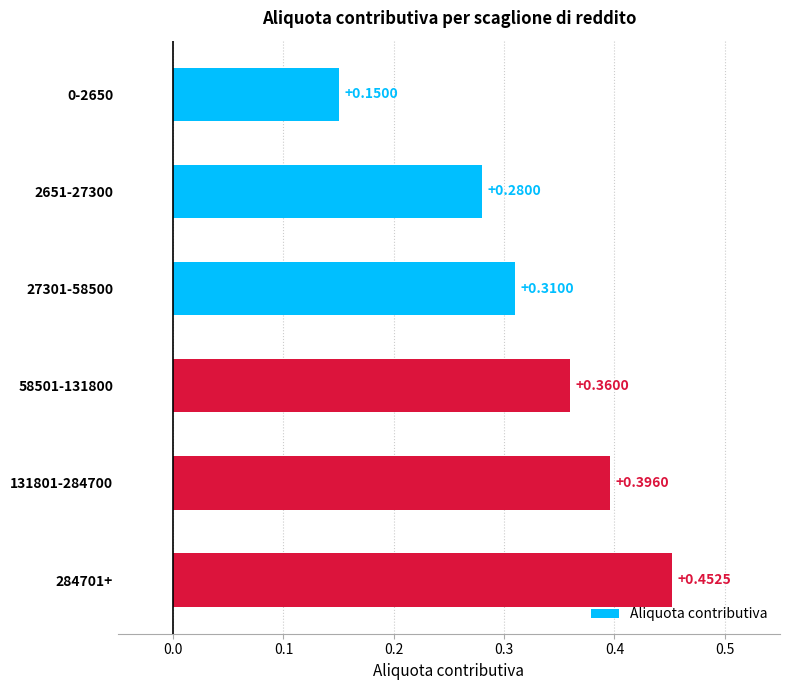

What is the sum of all values?

1.9